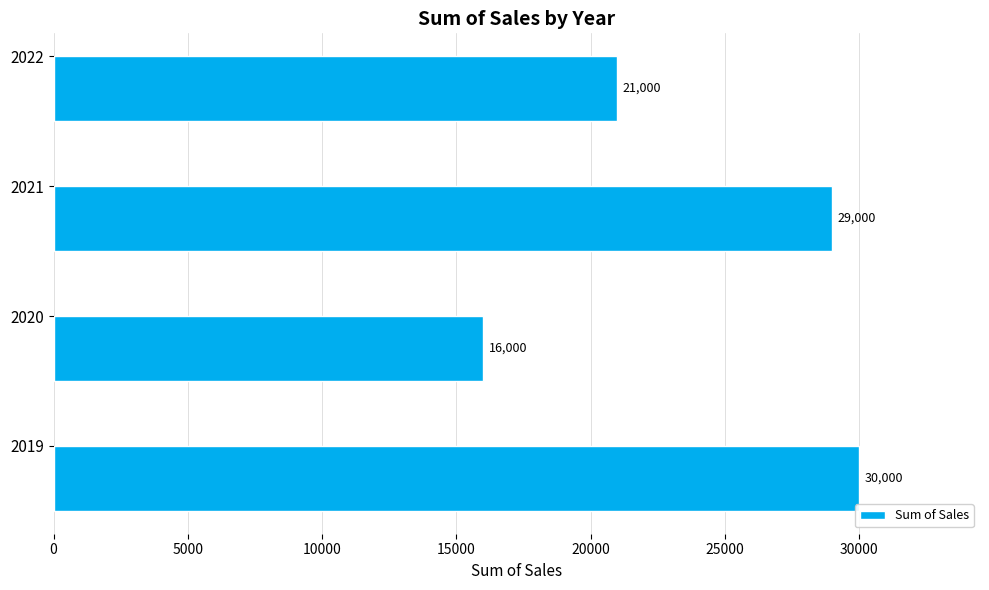

What is the sum of all values?

96000